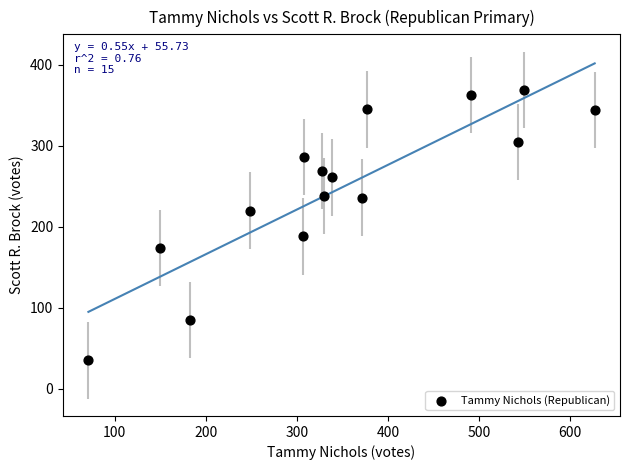

What is the range of Y values (max minus min)?

334